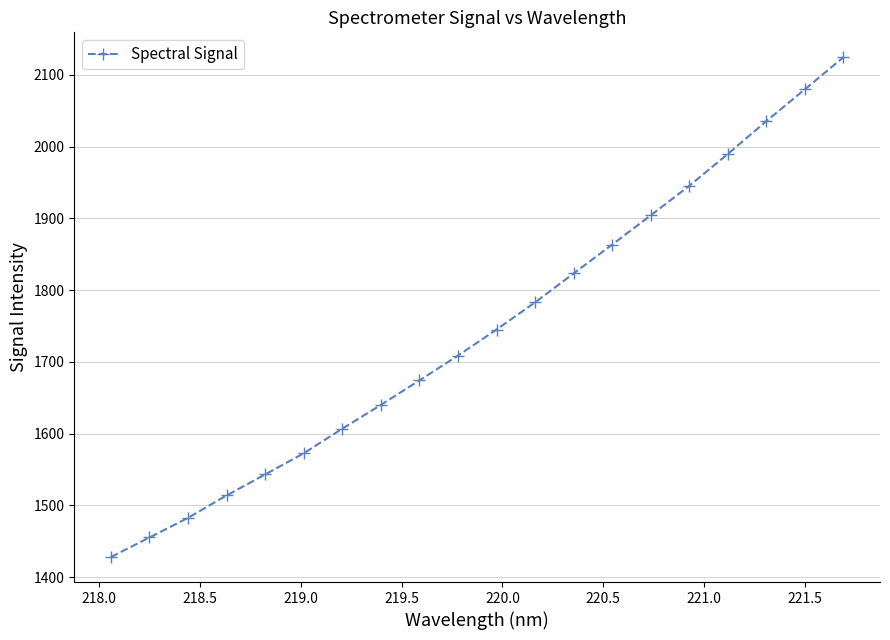

What is the average value?

1746.0